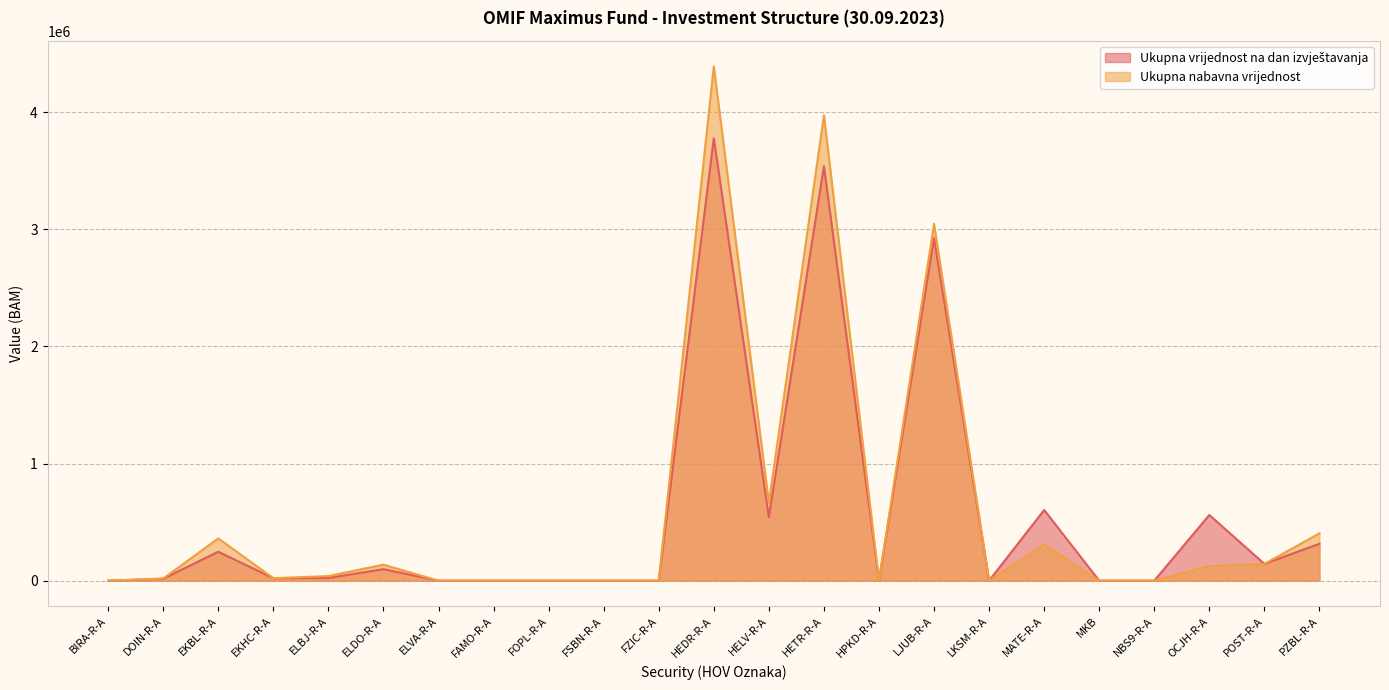

Reading left to right, extract all data points from this chart.

Ukupna vrijednost na dan izvještavanja: 0.0	16452.8	246879.5	20878.8	23133.0	98245.7	0.0	0.0	0.0	0.0	0.0	3778077.6	543036.7	3538439.3	0.0	2923810.2	0.0	603593.2	0.0	0.0	561045.2	143486.0	315595.1
Ukupna nabavna vrijednost: 0.0	18486.8	360976.8	21719.5	39208.4	136712.5	0.0	0.0	0.0	0.0	0.0	4390861.5	664432.7	3973560.6	0.0	3046571.8	0.0	310333.1	0.0	0.0	124914.1	143486.0	404201.8